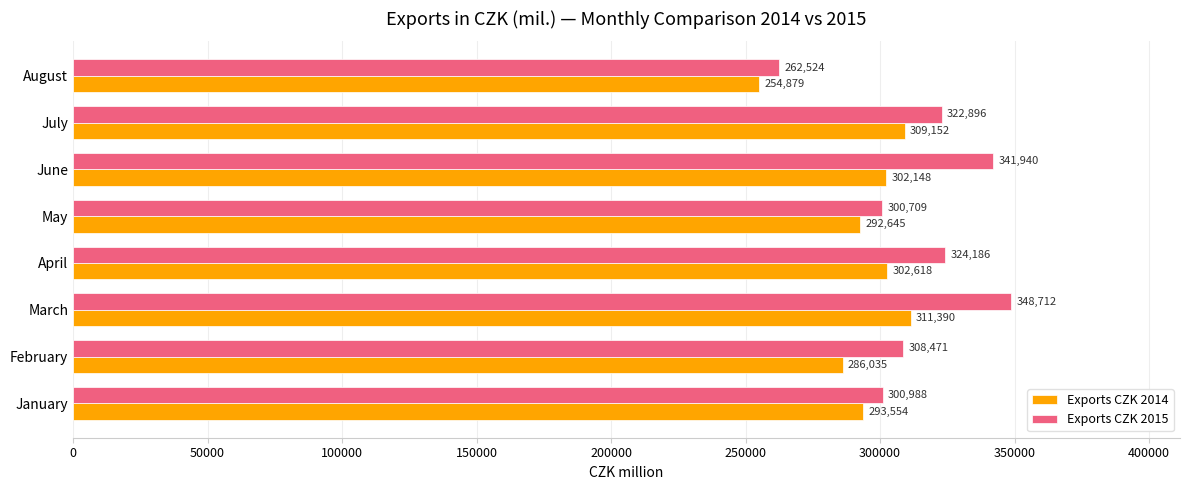

Rank the series at July from highest to lowest value.

Exports CZK 2015, Exports CZK 2014